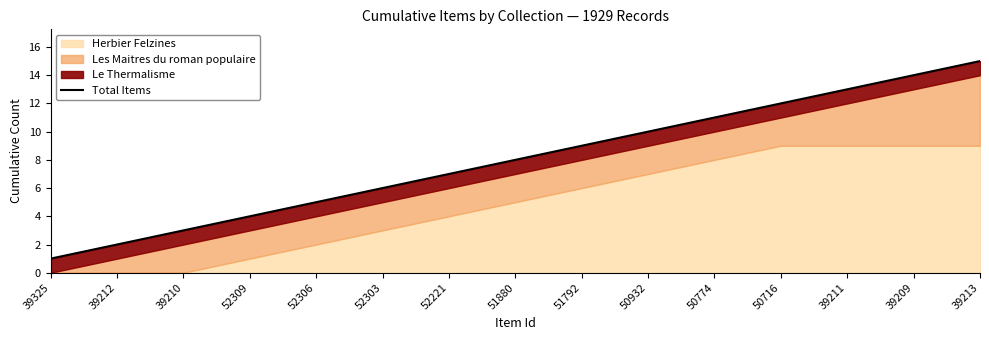

Rank the categories by value from highest to lowest.

39213, 39209, 39211, 50716, 50774, 50932, 51792, 51880, 52221, 52303, 52306, 52309, 39210, 39212, 39325